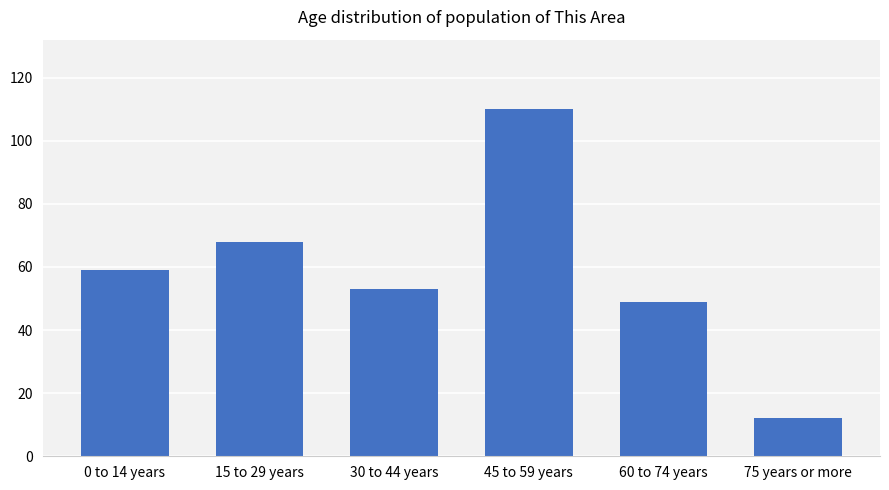

How many bars are there in total?

6